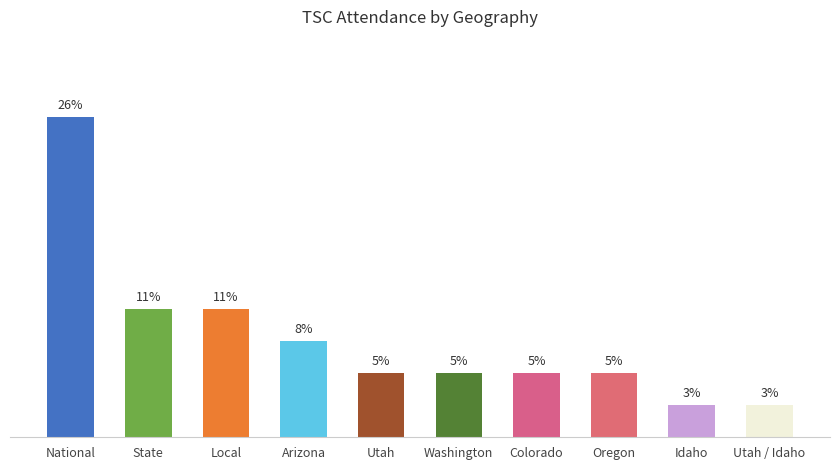

Rank the categories by value from highest to lowest.

National, State, Local, Arizona, Utah, Washington, Colorado, Oregon, Idaho, Utah / Idaho